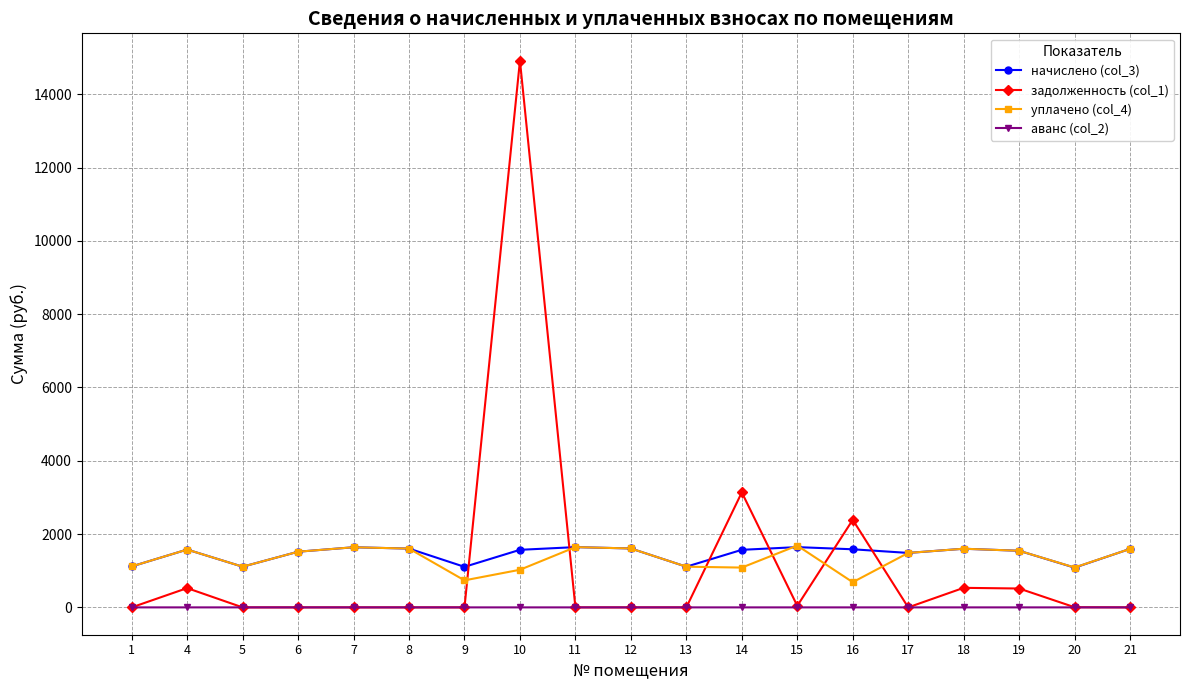

What is the spread (max minus min) of values at 7?

1640.7